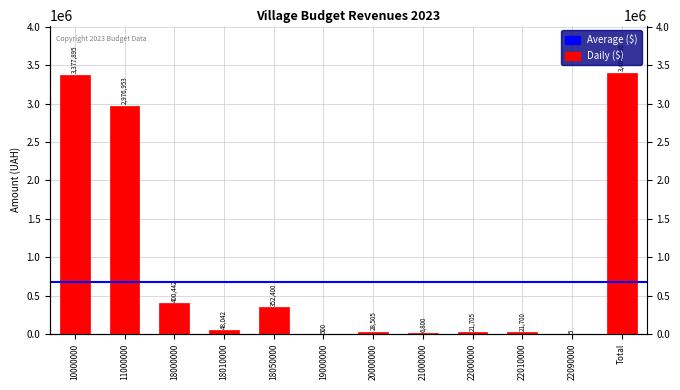

What is the label of the 9th bar from the right?

18010000